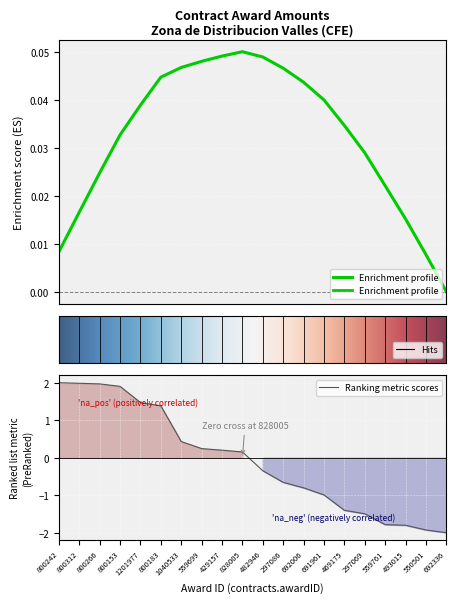

Is it true that the value at 493015 is -1.1?

False